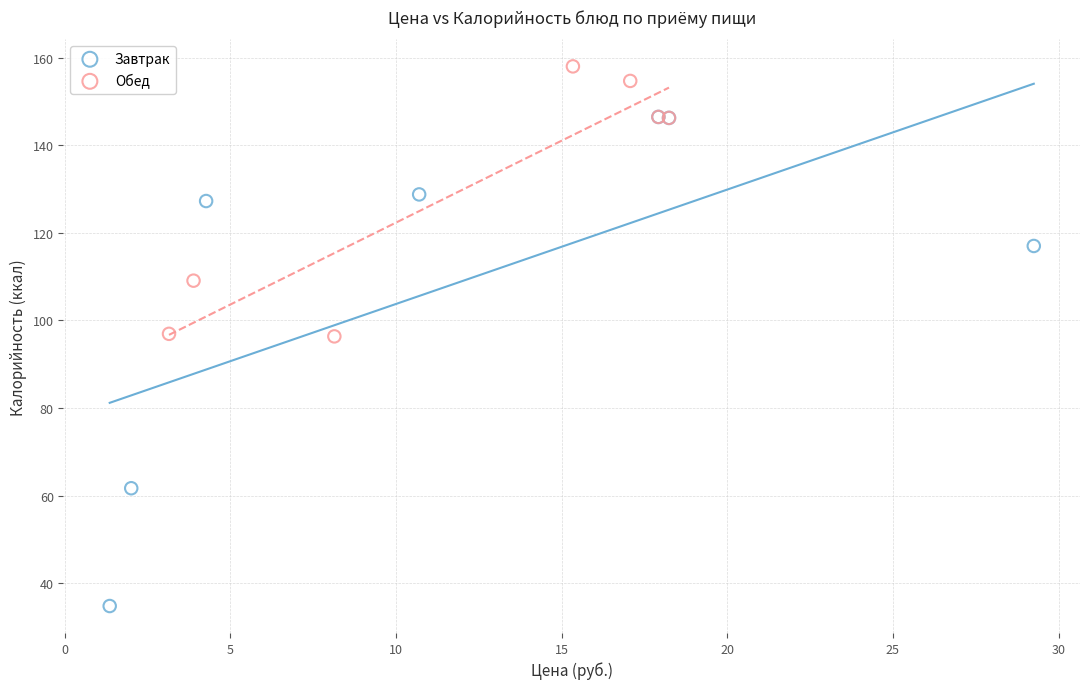

Which series reaches the minimum Y coordinate?

Завтрак